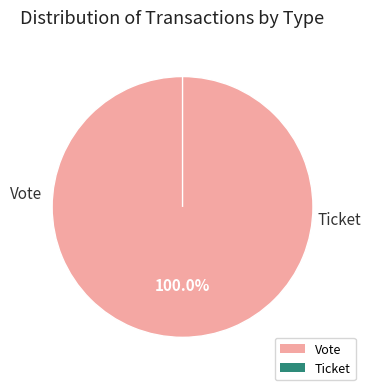

Do Vote and Ticket together represent more than half of the pie?

Yes